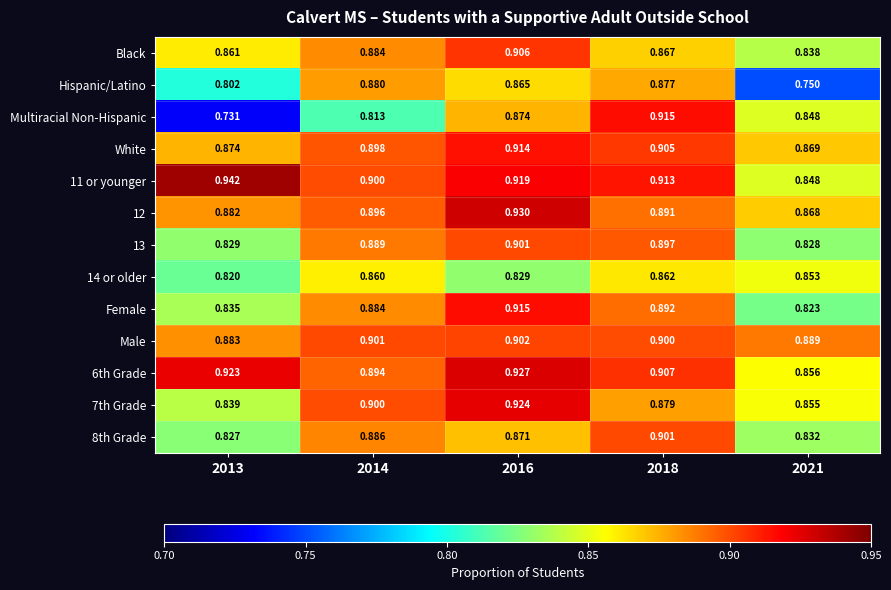

Count the number of categories in the chart.

5